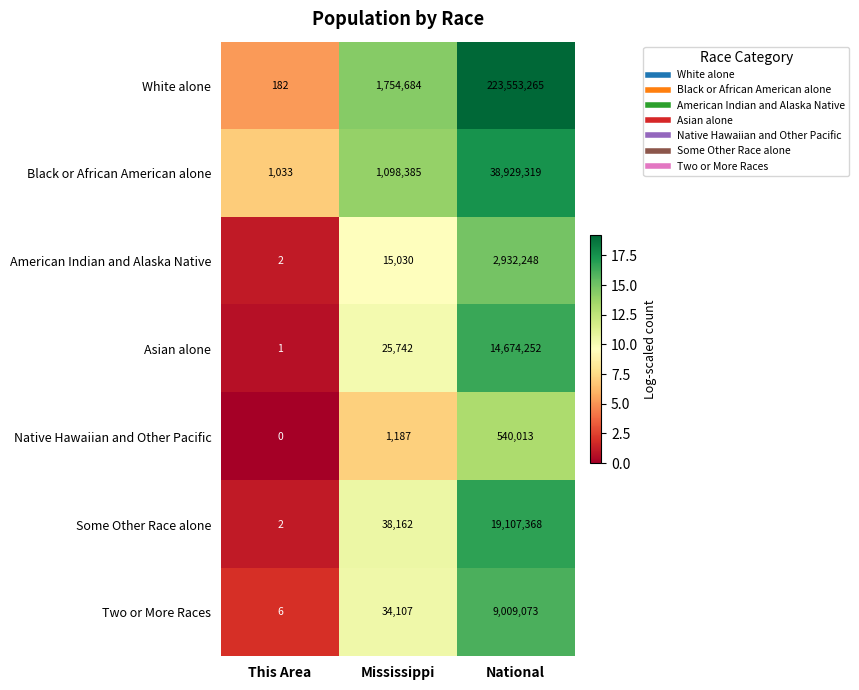

Which series has the largest total across all categories?

White alone